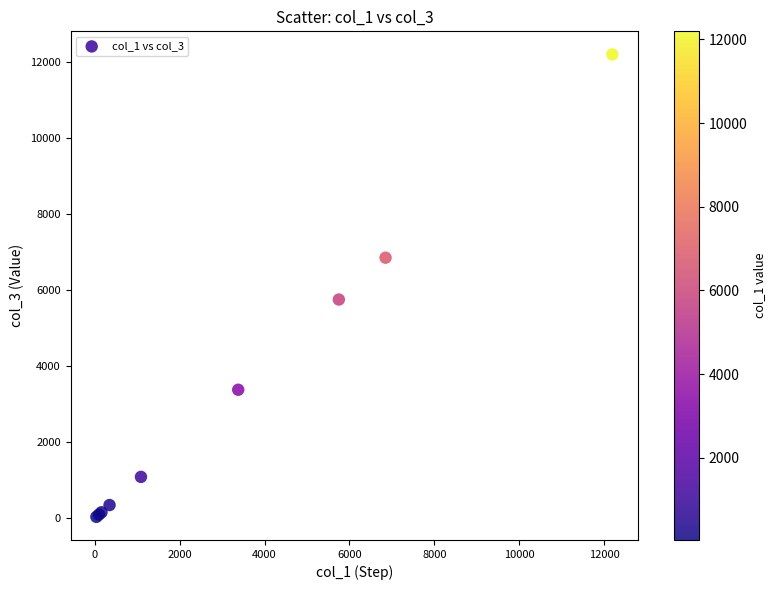

What Y value in the scatter plot is closest to 6115?

5750